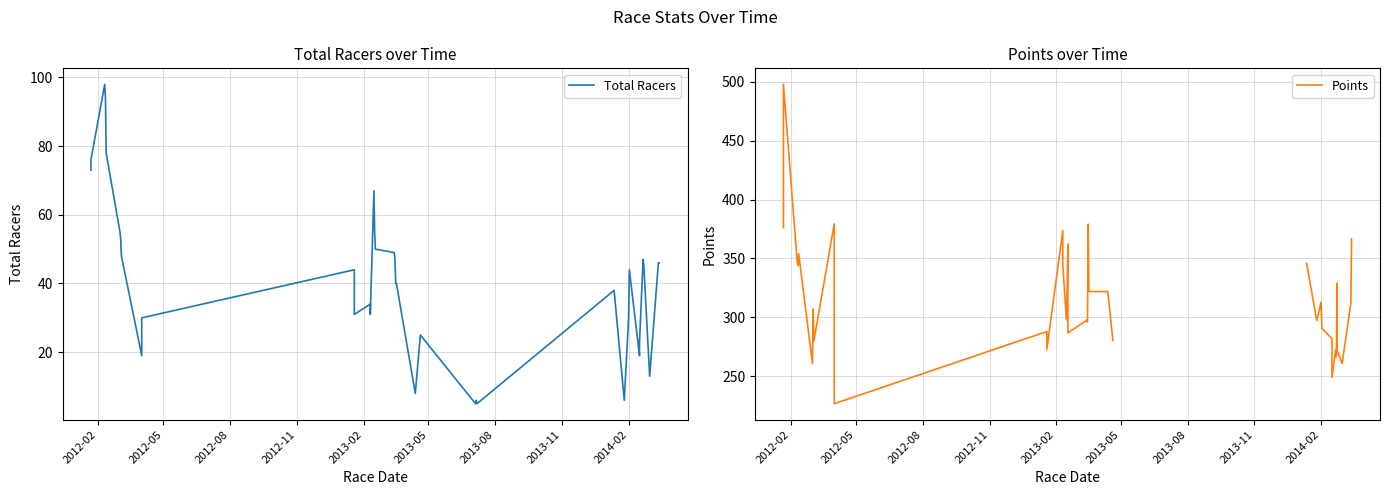

What are all the series names shown in the legend?

Total Racers, Points